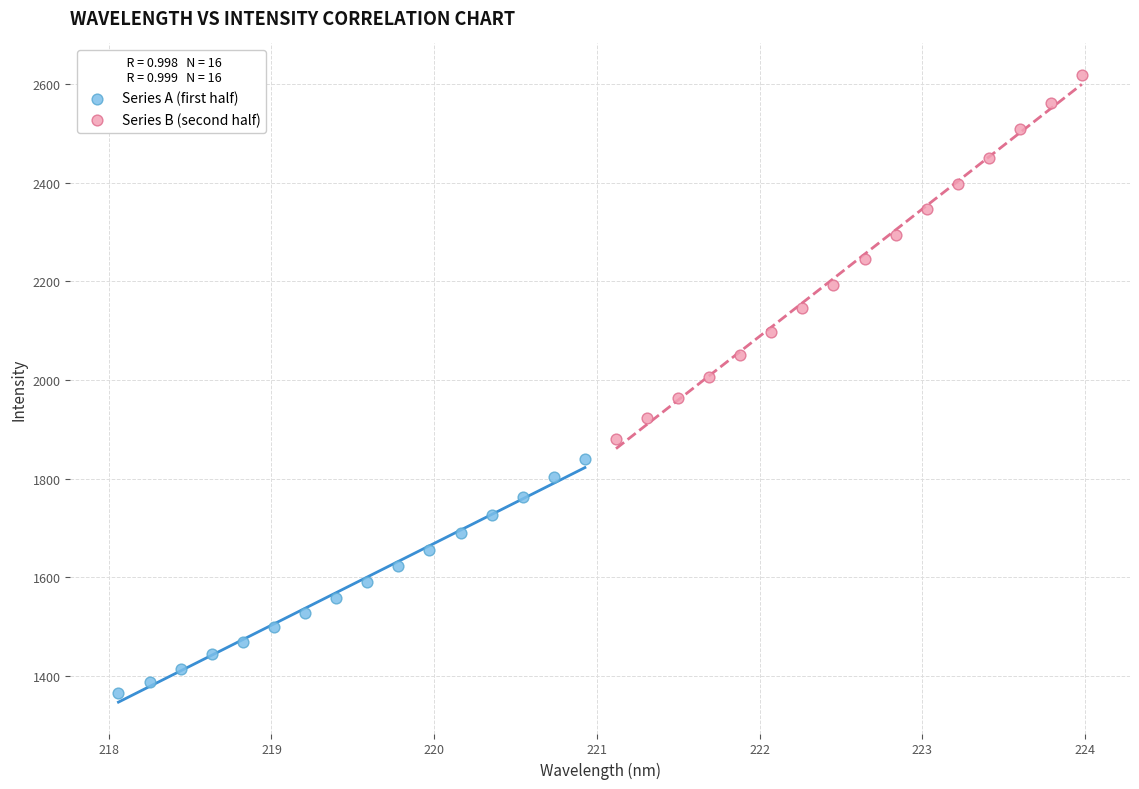

Which series has the largest Y range (max minus min)?

Series B (second half)